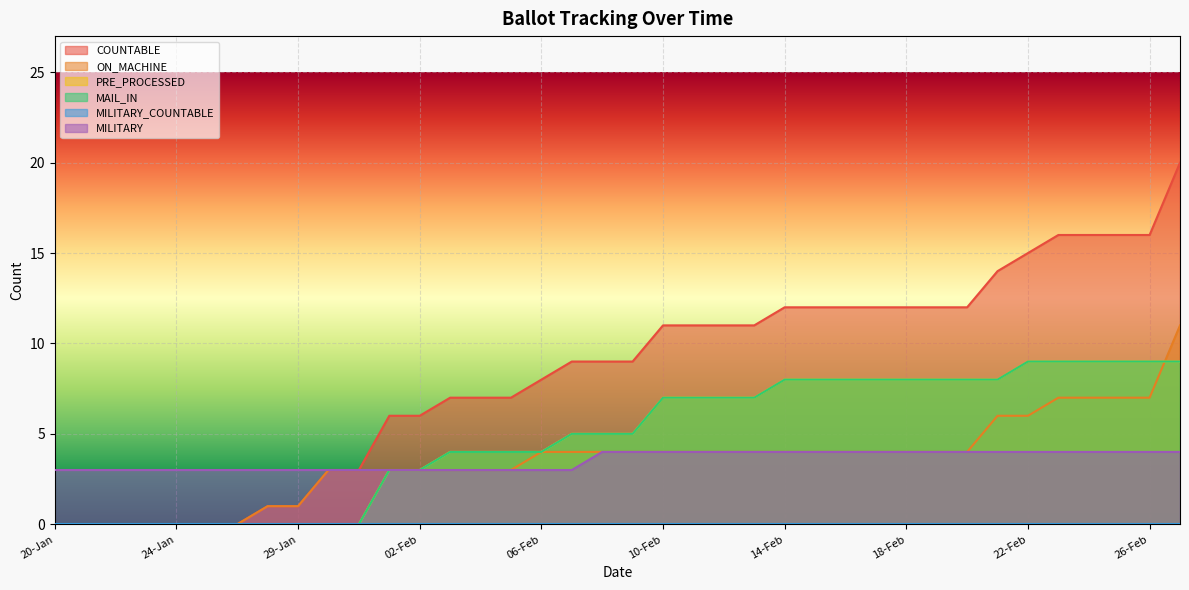

What is the value of the MILITARY point at the 5th from the left?

3